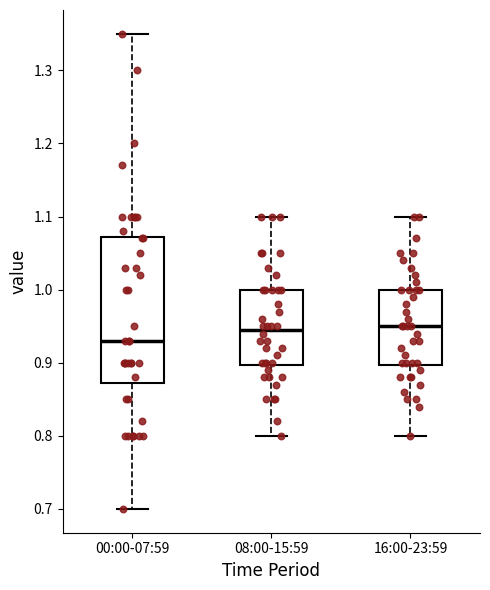

Reading left to right, transcribe this box plot: for each box, give where its median line is, the range the box spans, and where its two whiskers end, as read against the y-axis. The values are not printed on the chart, so give them approximately, as read against the axis.

00:00-07:59: median 0.93, box 0.87 to 1.07, whiskers 0.70 to 1.35
08:00-15:59: median 0.95, box 0.90 to 1.00, whiskers 0.80 to 1.10
16:00-23:59: median 0.95, box 0.90 to 1.00, whiskers 0.80 to 1.10